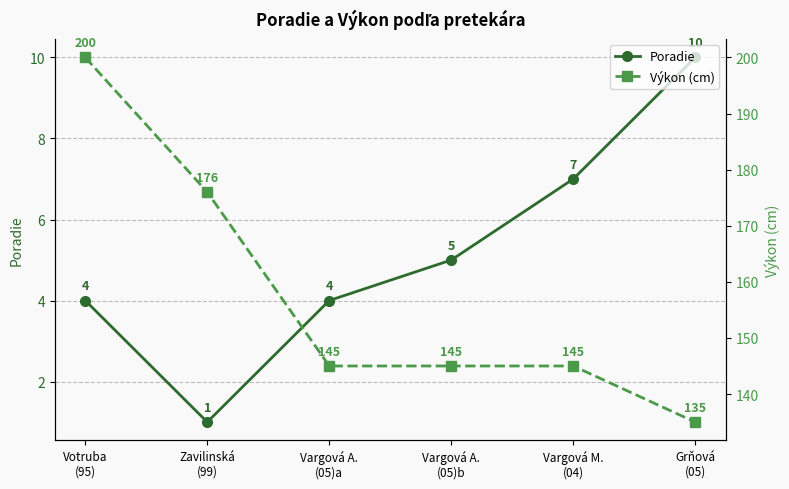

Read the Poradie value at Vargová A.
(05)b.

5